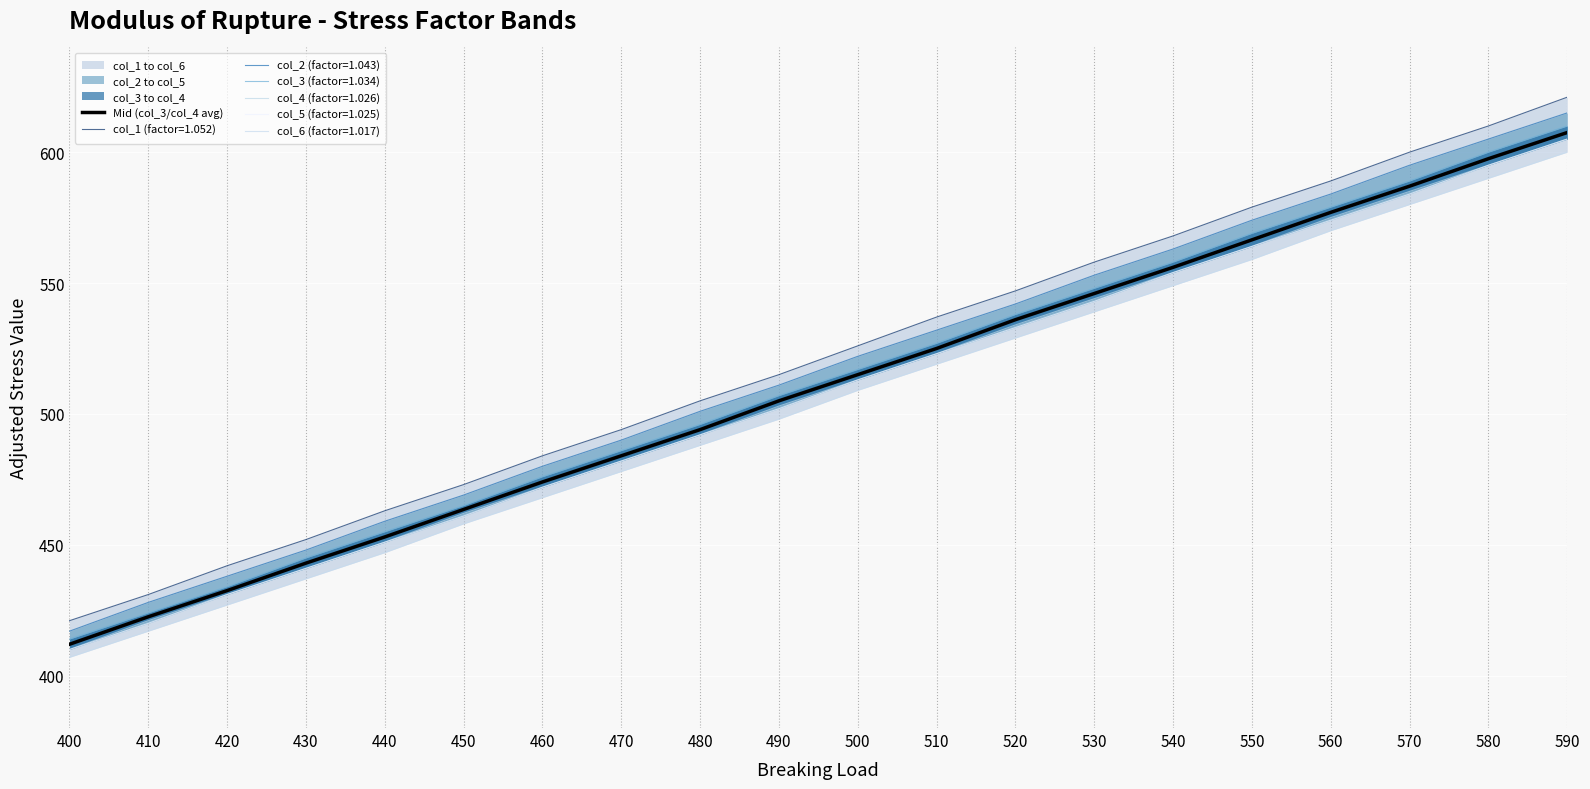

Which category has the highest value across all series?

590